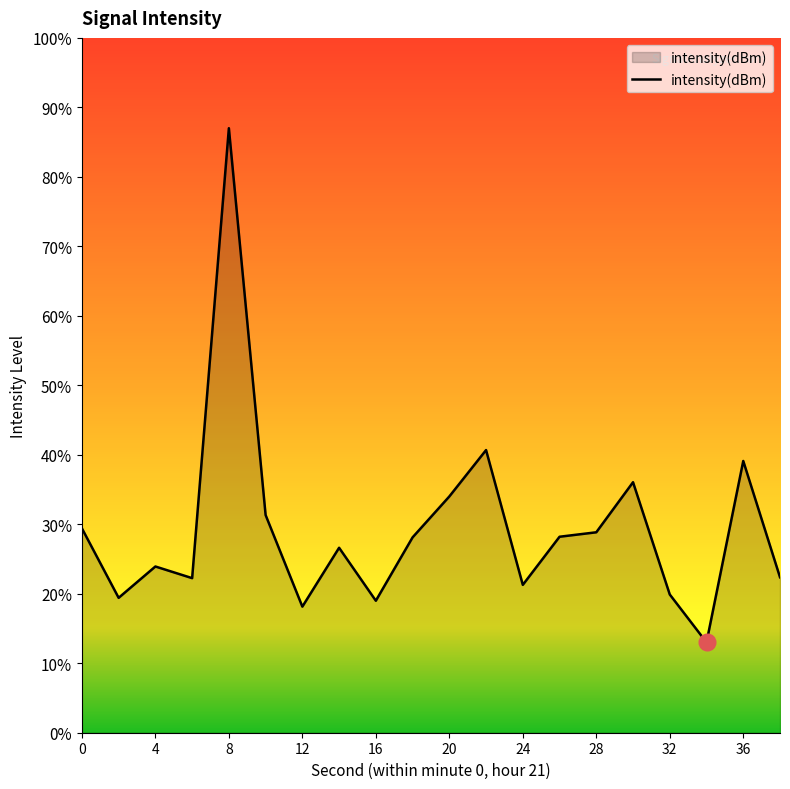

What is the average value?

-114.0